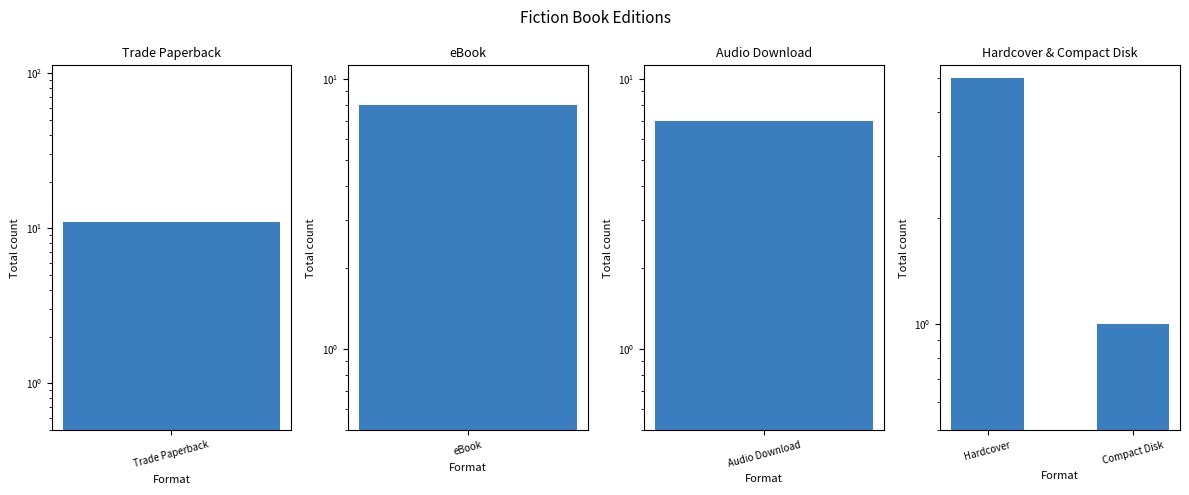

True or false: the data shows 0 at Compact Disk.

False